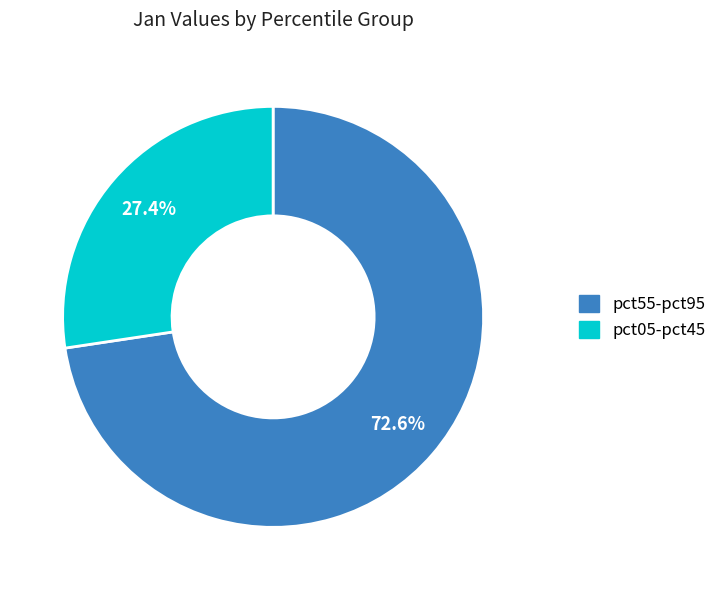

Is there a majority slice in this chart?

Yes